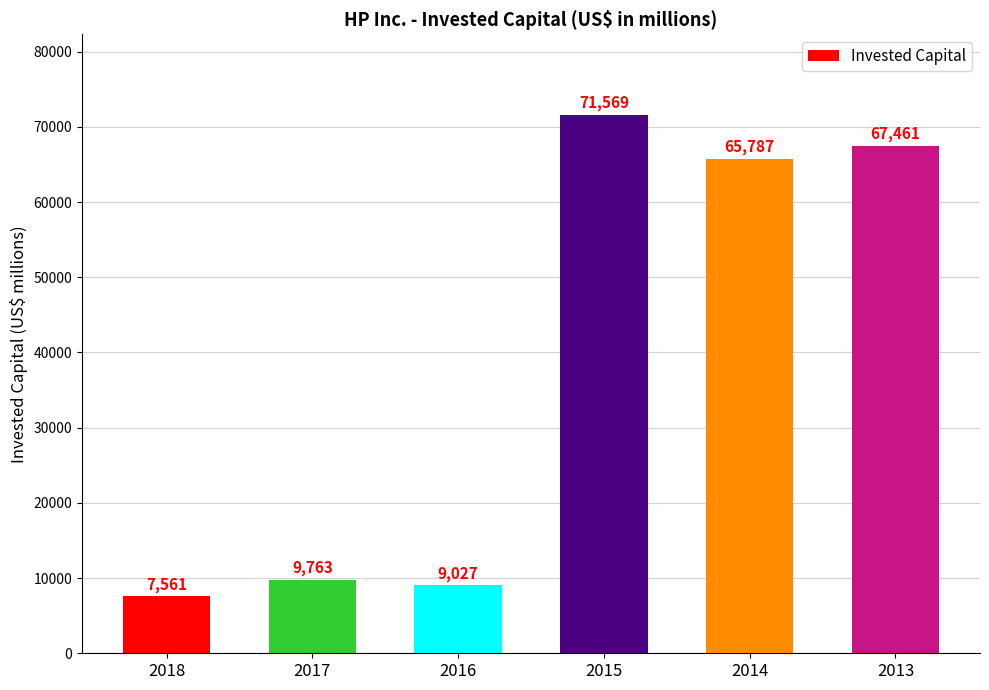

Reading right to left, list all the values displayed in this chart.

2013=67461	2014=65787	2015=71569	2016=9027	2017=9763	2018=7561